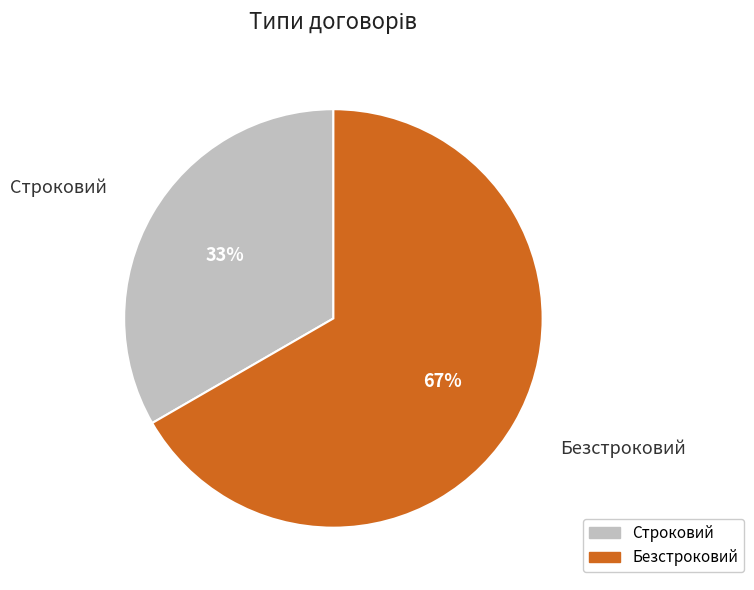

Does Строковий represent more than half of the total?

No